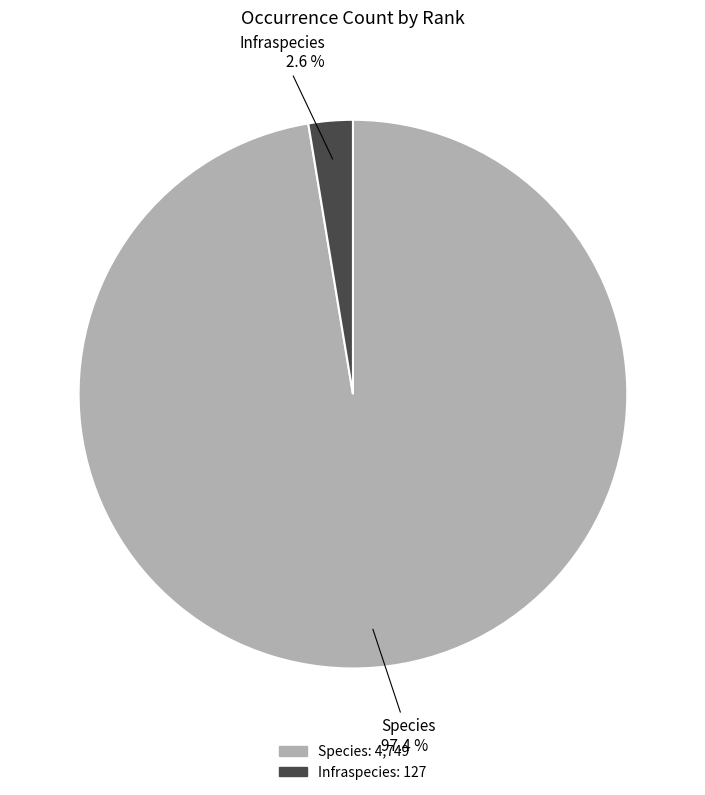

To the nearest percent, what percentage of the pie is Species?

97%